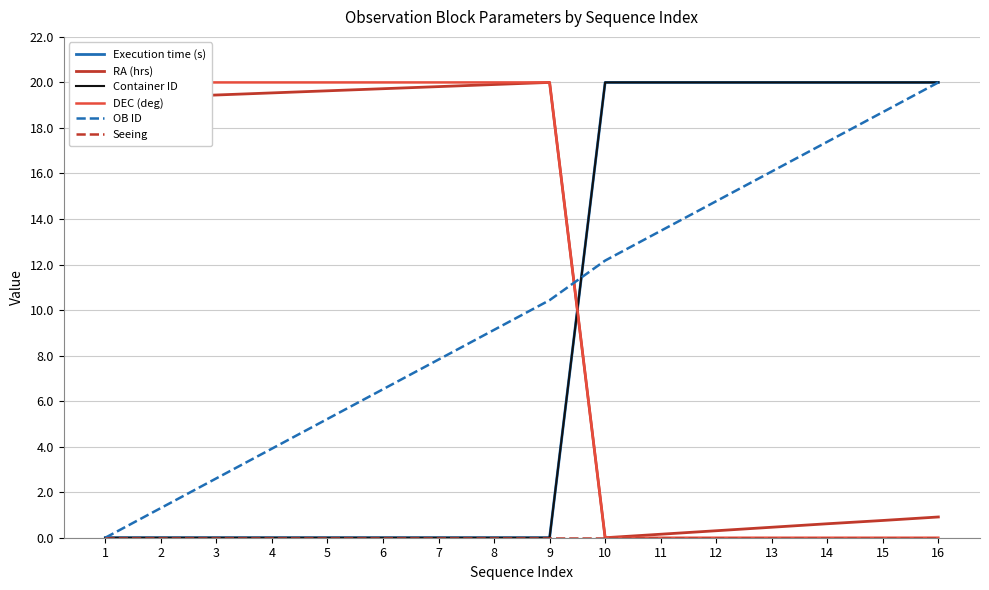

Where is DEC (deg) nearest to the value 10?

1